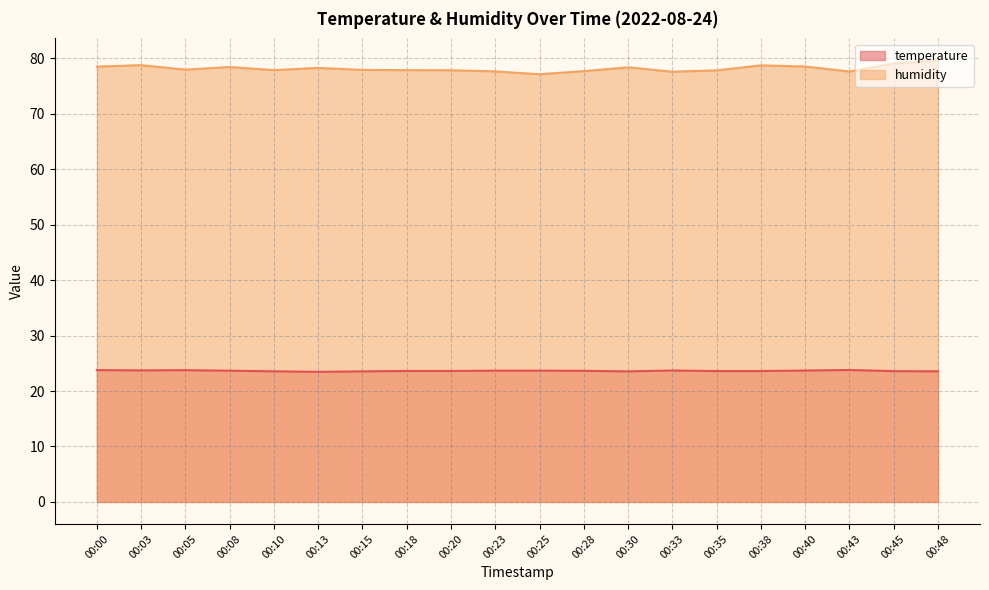

At which category is the sum across all series the highest?

00:48